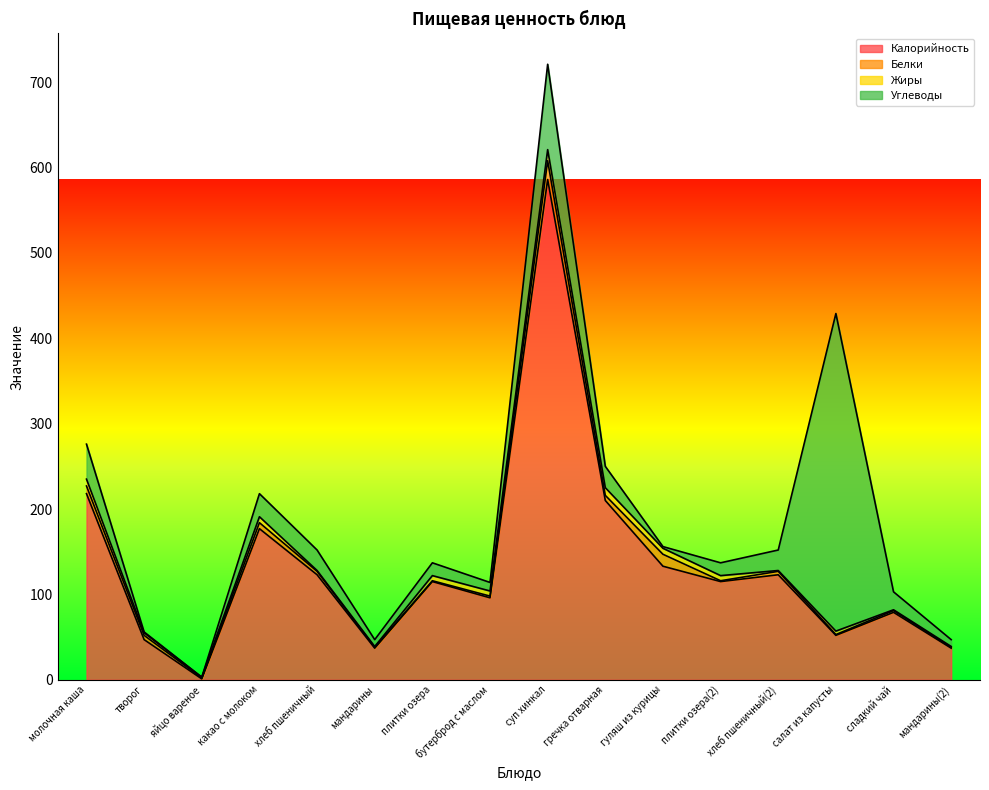

Reading left to right, extract all data points from this chart.

Калорийность: молочная каша=218	творог=47	яйцо вареное=1	какао с молоком=177	хлеб пшеничный=123	мандарины=37	плитки озера=115	бутерброд с маслом=96	суп хинкал=586	гречка отварная=210	гуляш из курицы=133	плитки озера(2)=115	хлеб пшеничный(2)=123	салат из капусты=52	сладкий чай=79	мандарины(2)=37
Белки: молочная каша=9	творог=5	яйцо вареное=1	какао с молоком=7	хлеб пшеничный=4	мандарины=1	плитки озера=1	бутерброд с маслом=2	суп хинкал=22	гречка отварная=6	гуляш из курицы=14	плитки озера(2)=1	хлеб пшеничный(2)=4	салат из капусты=1	сладкий чай=2	мандарины(2)=1
Жиры: молочная каша=8	творог=3	яйцо вареное=1	какао с молоком=7	хлеб пшеничный=1	мандарины=1	плитки озера=6	бутерброд с маслом=6	суп хинкал=13	гречка отварная=9	гуляш из курицы=7	плитки озера(2)=6	хлеб пшеничный(2)=1	салат из капусты=4	сладкий чай=1	мандарины(2)=1
Углеводы: молочная каша=41	творог=1	яйцо вареное=0	какао с молоком=27	хлеб пшеничный=24	мандарины=8	плитки озера=15	бутерброд с маслом=10	суп хинкал=100	гречка отварная=25	гуляш из курицы=2	плитки озера(2)=15	хлеб пшеничный(2)=24	салат из капусты=372	сладкий чай=21	мандарины(2)=8